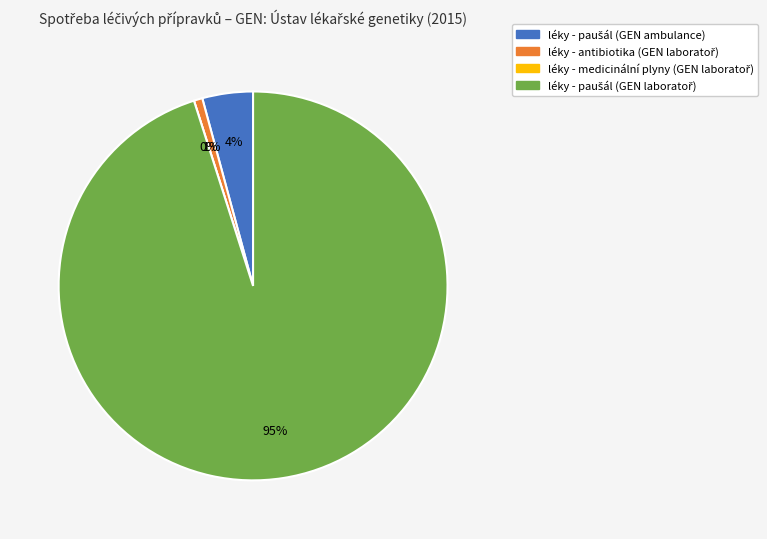

Is it true that léky - medicinální plyny (GEN laboratoř) is 1% of the pie?

False